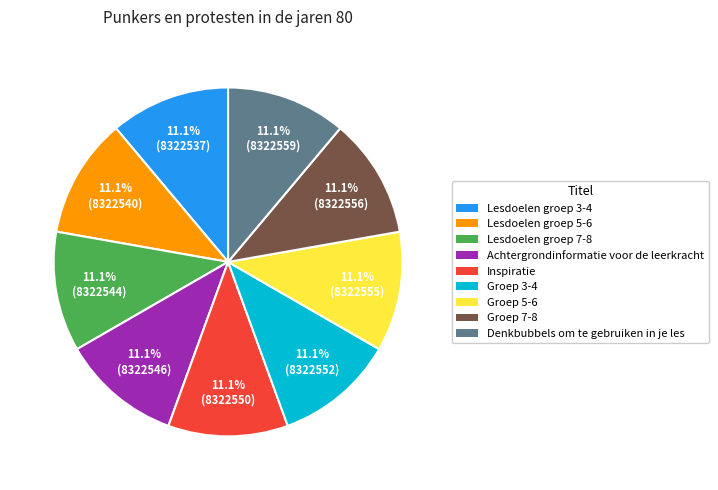

What is the ratio of the value at Denkbubbels om te gebruiken in je les to the value at Lesdoelen groep 3-4?

1.0